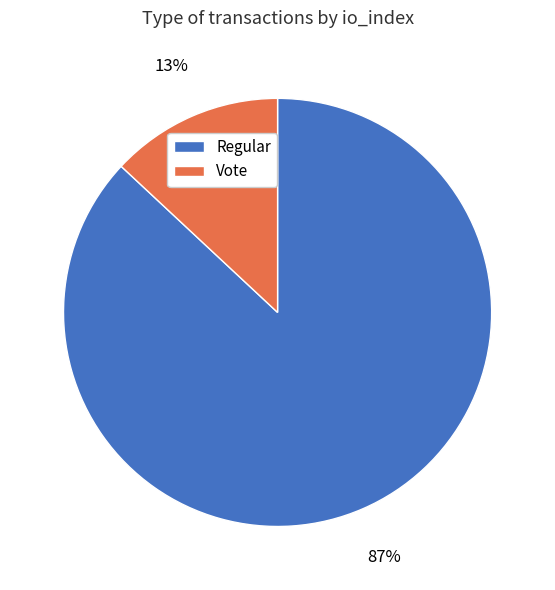

Does any single category account for the majority?

Yes